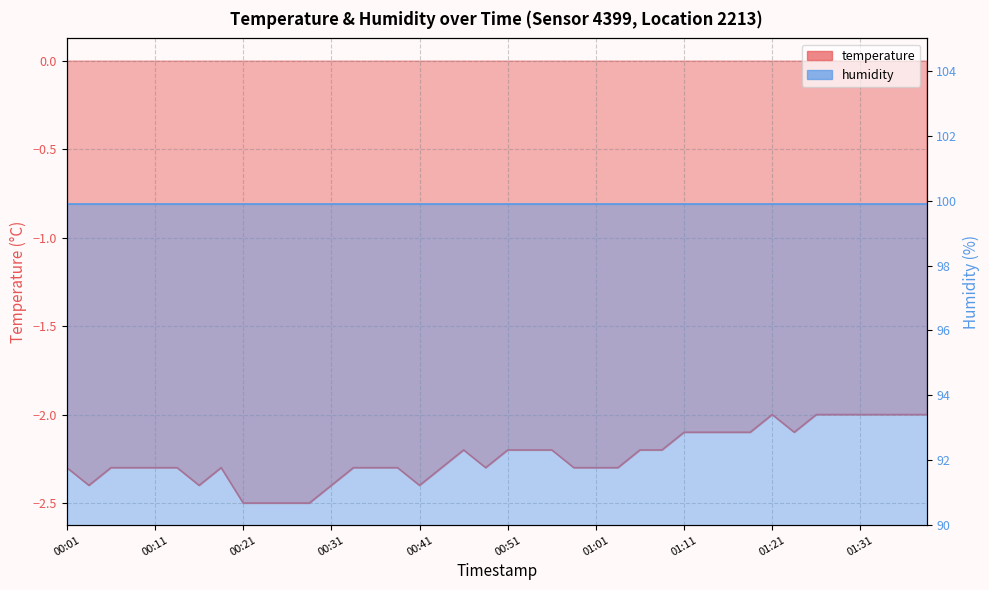

True or false: the data shows -2.3 at 01:01.

True